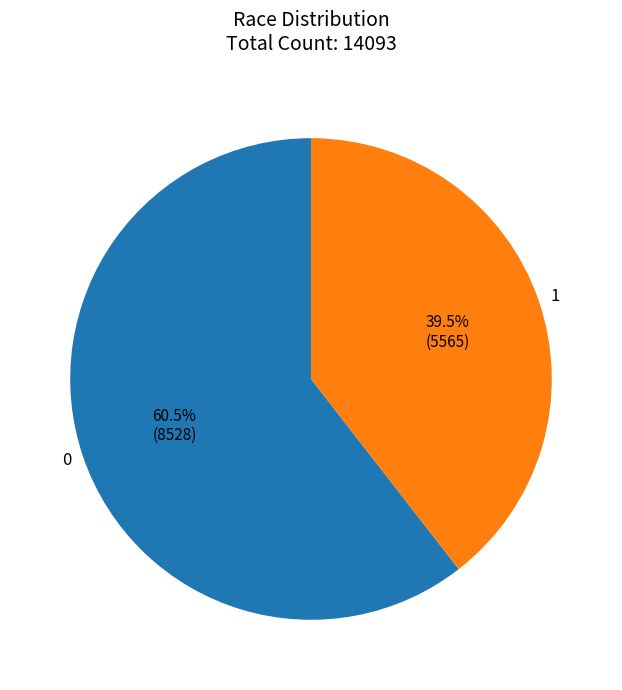

What is the ratio of the value at 0 to the value at 1?

1.5